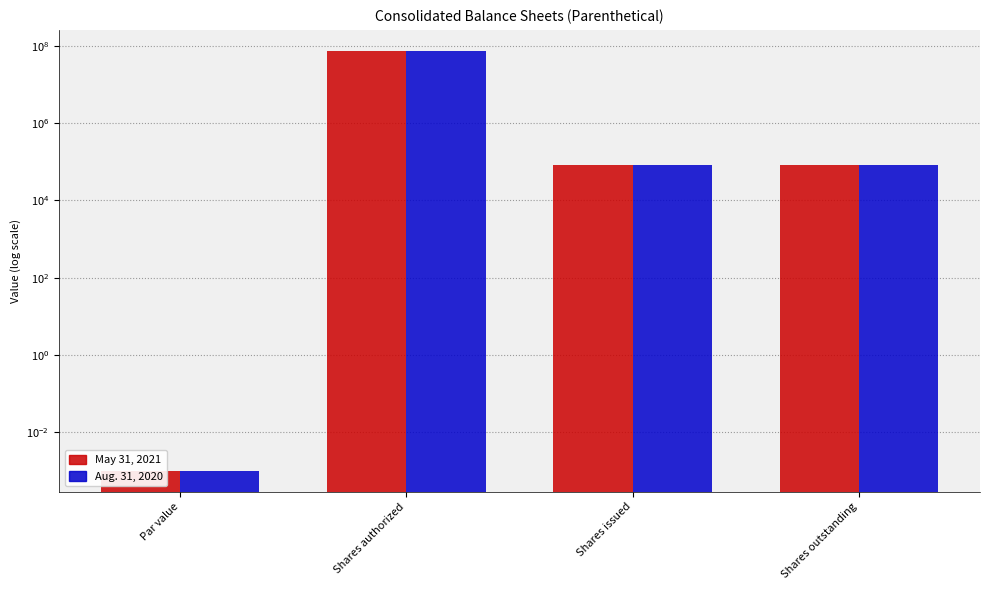

How many bars are there in each group?

2